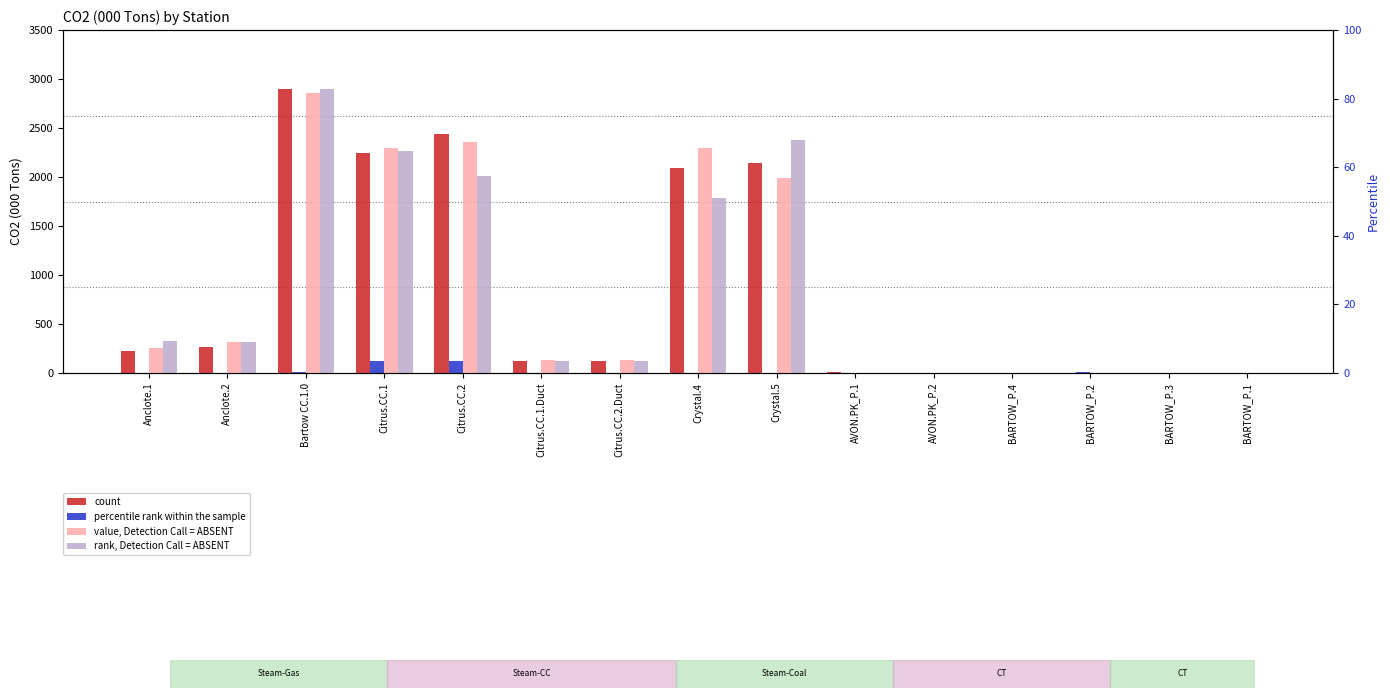

How many bars are there in total?

60